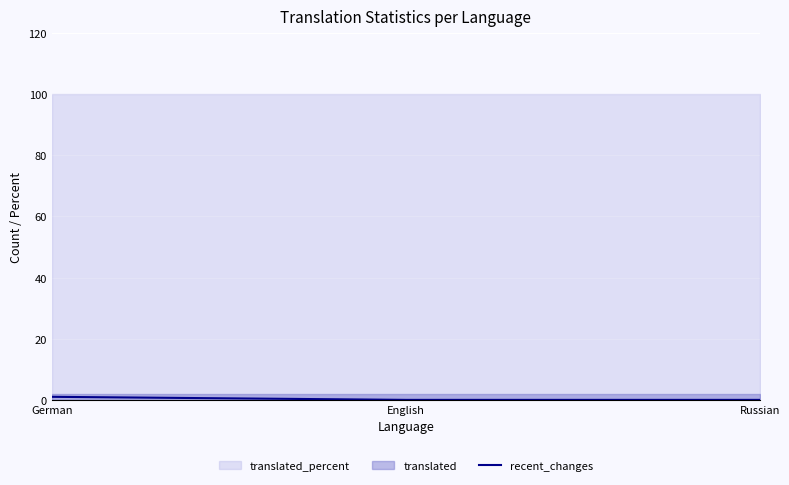

At which category does the chart reach its minimum across all series?

English